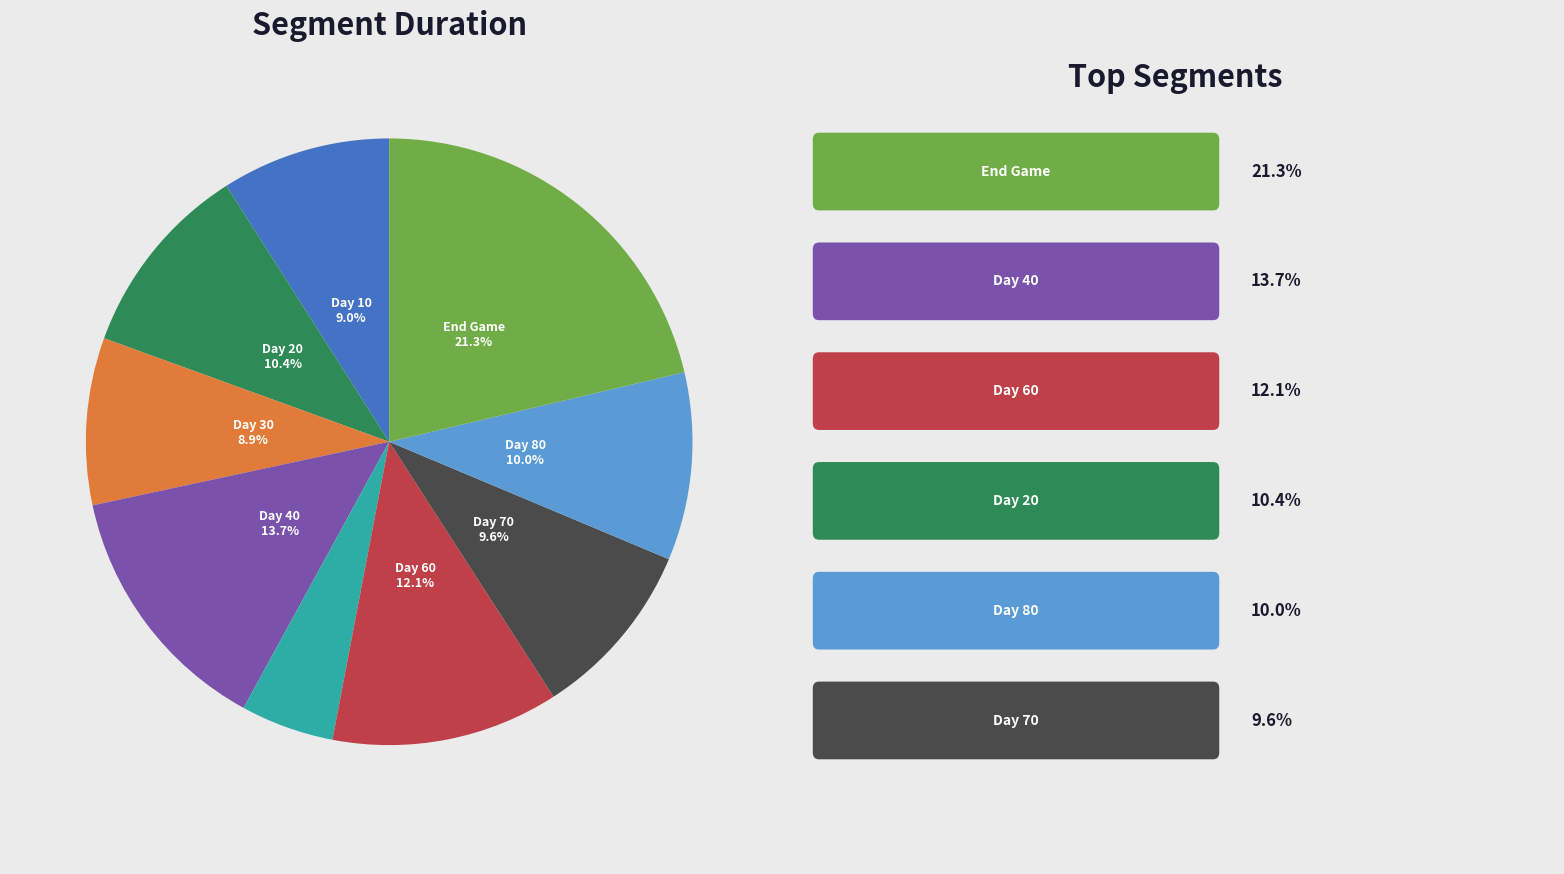

Is there a majority slice in this chart?

No